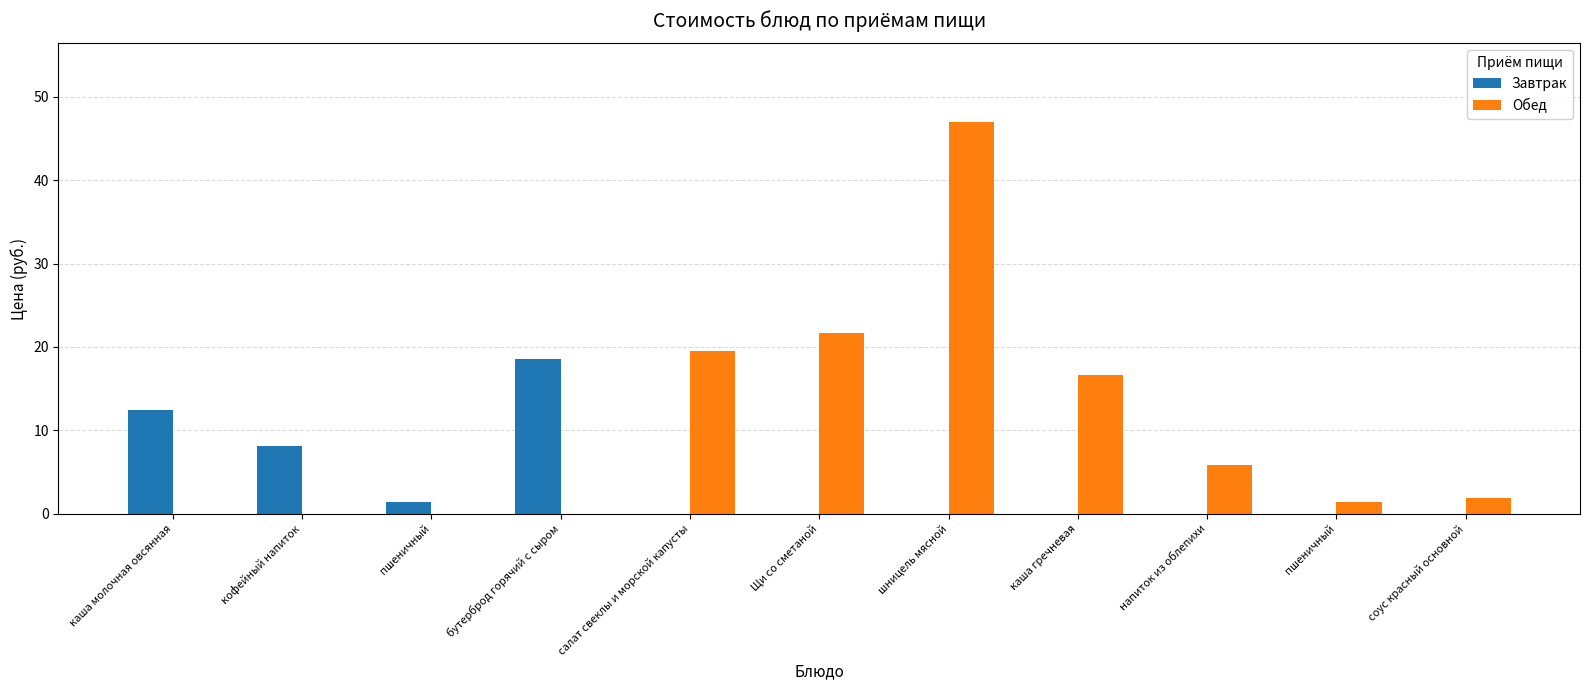

True or false: Завтрак has a value of 0.5 at пшеничный.

False